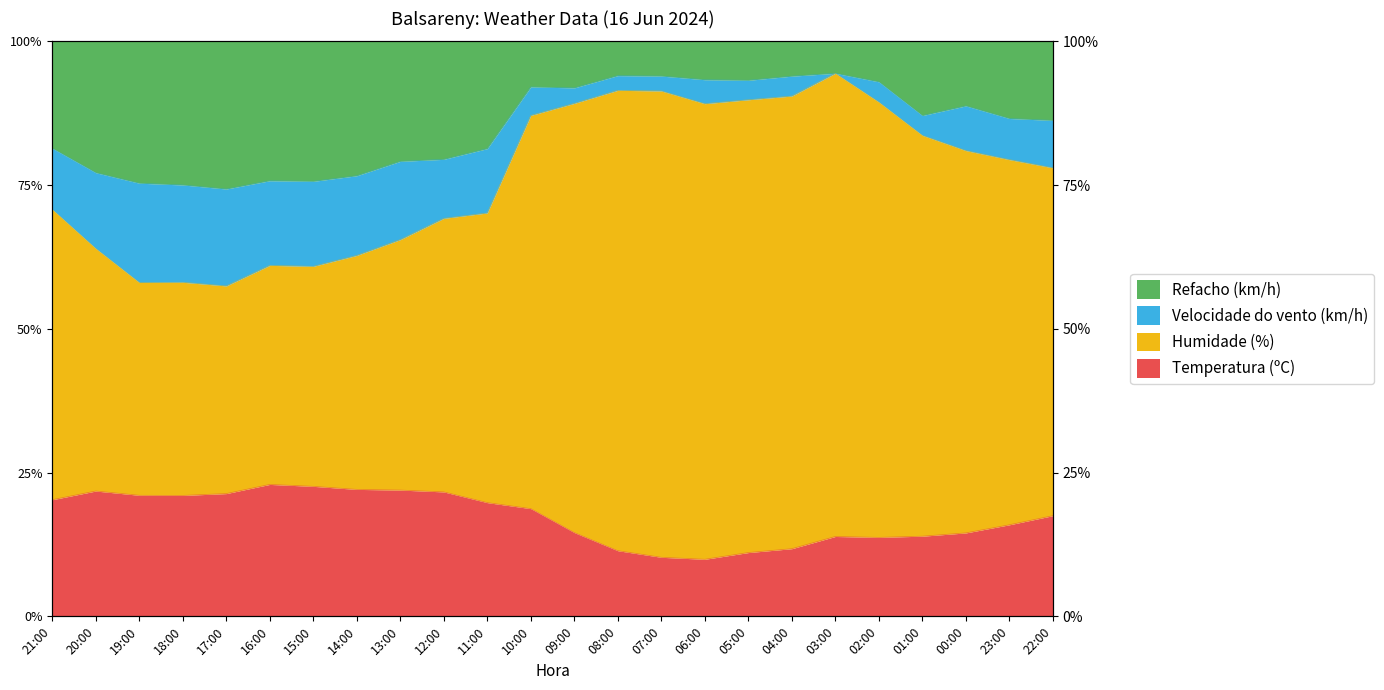

Between 11:00 and 20:00, which is larger?

20:00